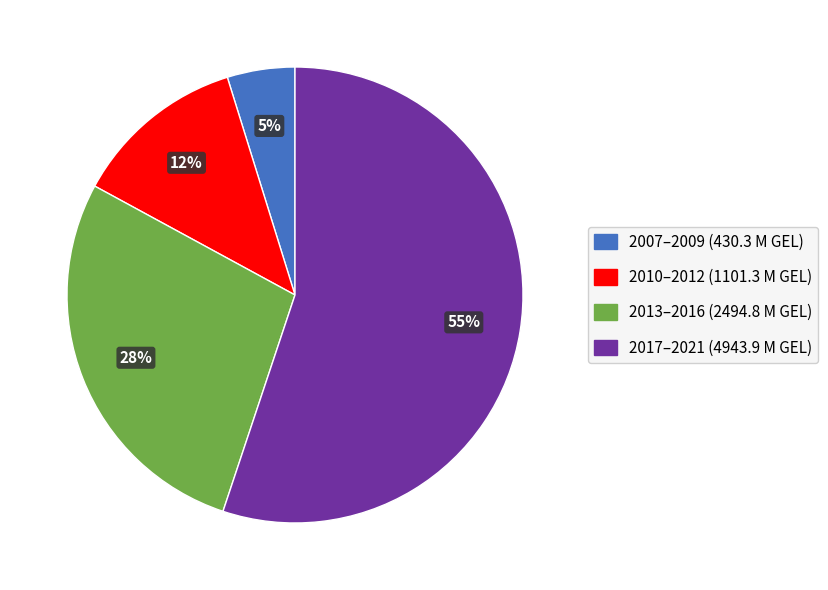

Is there a majority slice in this chart?

Yes